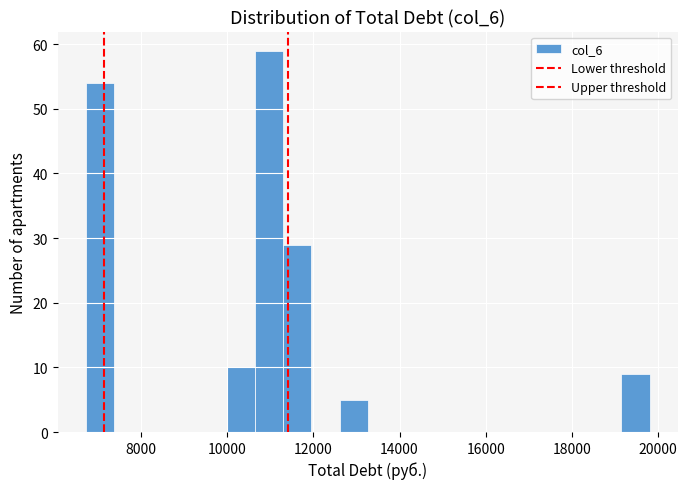

Around what value on the x-axis is the tallest bar? Give the approximate position of its centre, as read against the axis.

11000